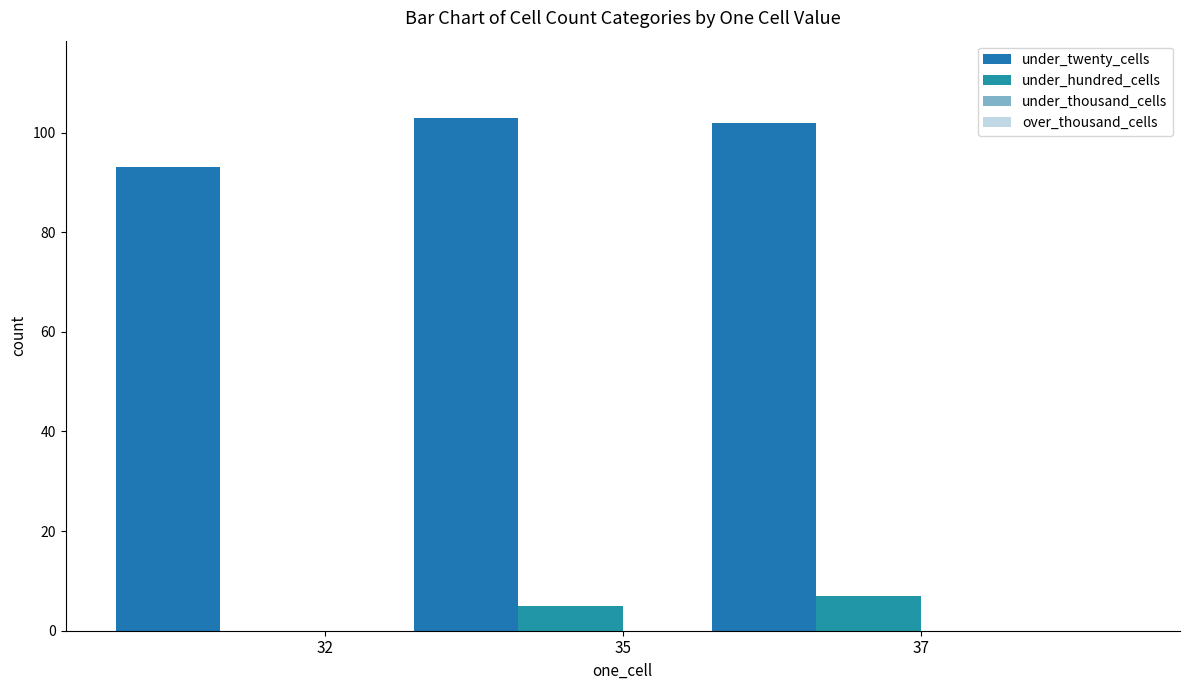

Does the chart contain stacked bars?

No